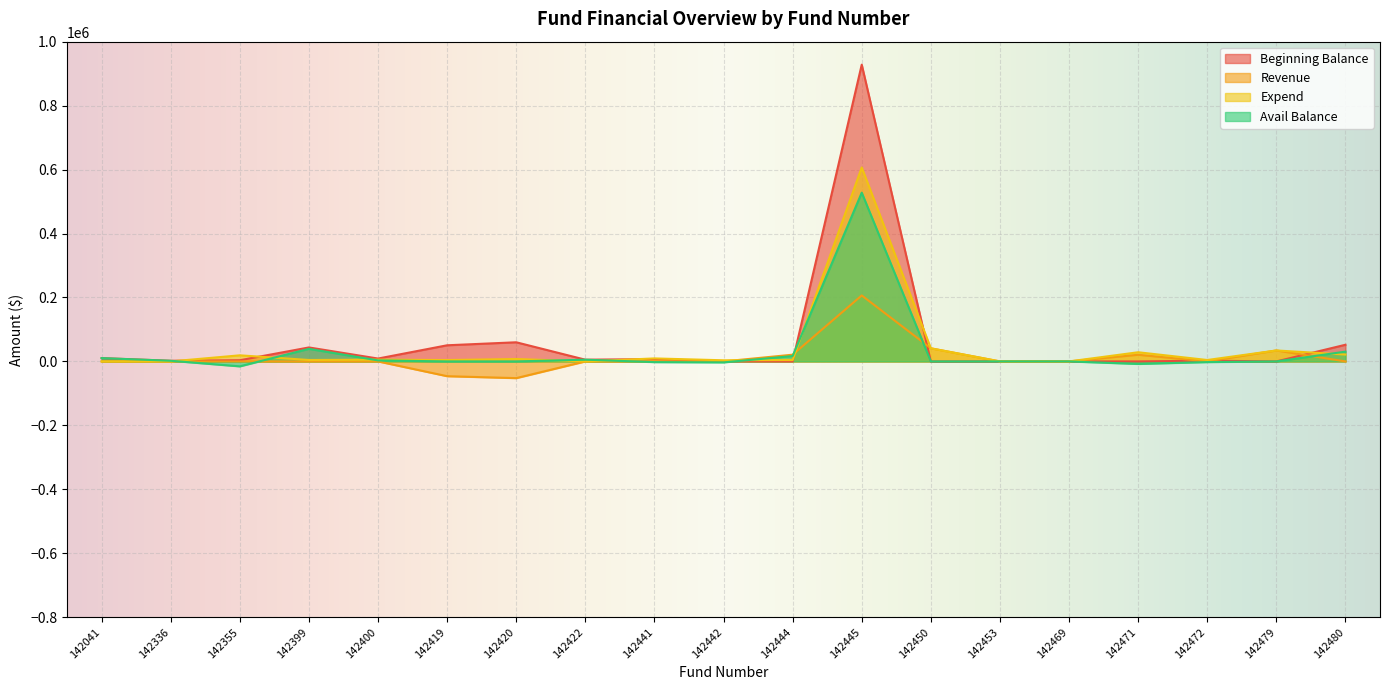

At 142471, list the series in order from largest to smallest.

Expend, Revenue, Beginning Balance, Avail Balance